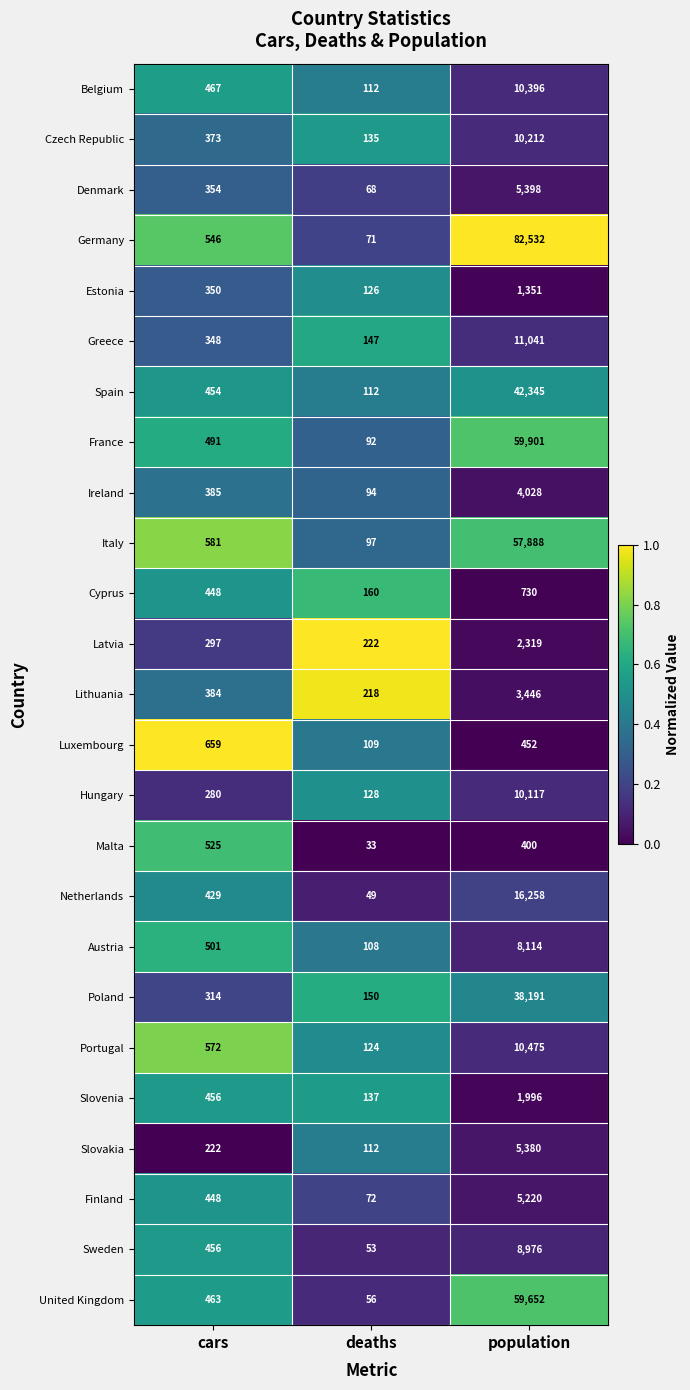

How many categories are shown in the chart?

3